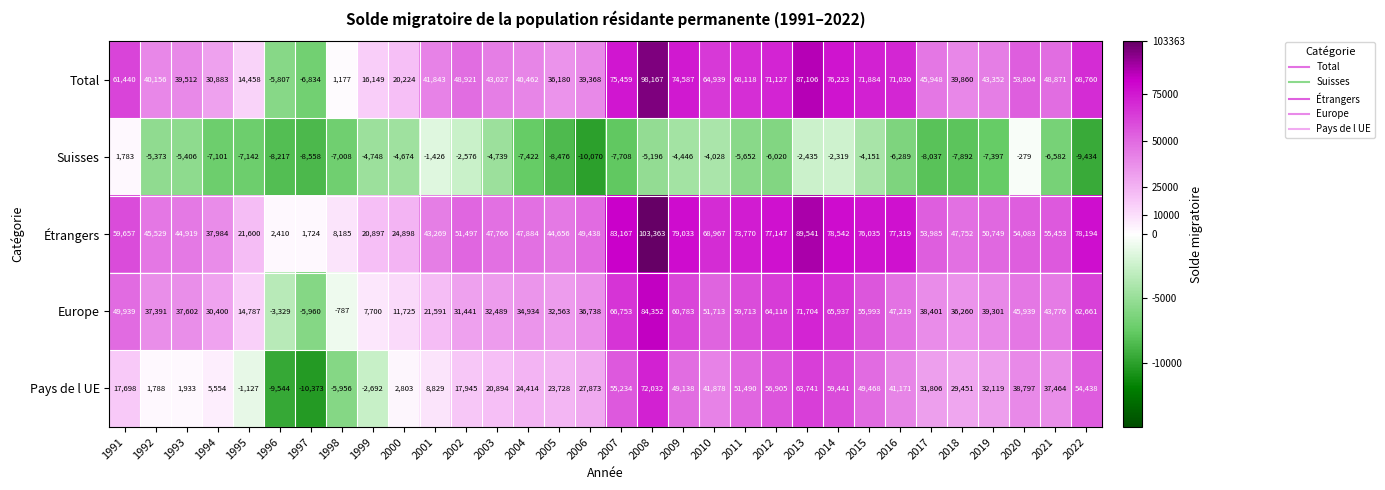

Rank the series at 2012 from highest to lowest value.

Étrangers, Total, Europe, Pays de l UE, Suisses